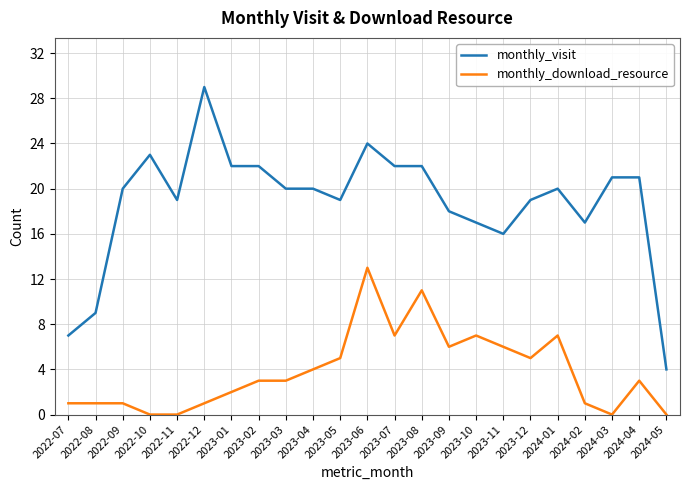

What is the approximate value of monthly_download_resource at 2022-09?

1